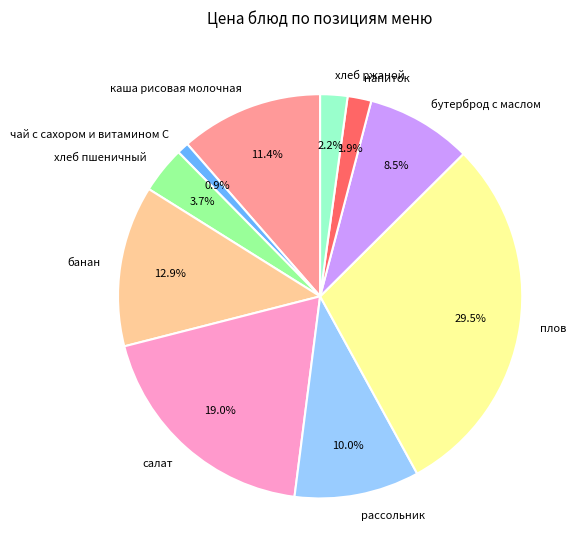

Is there any slice that represents more than half of the pie?

No